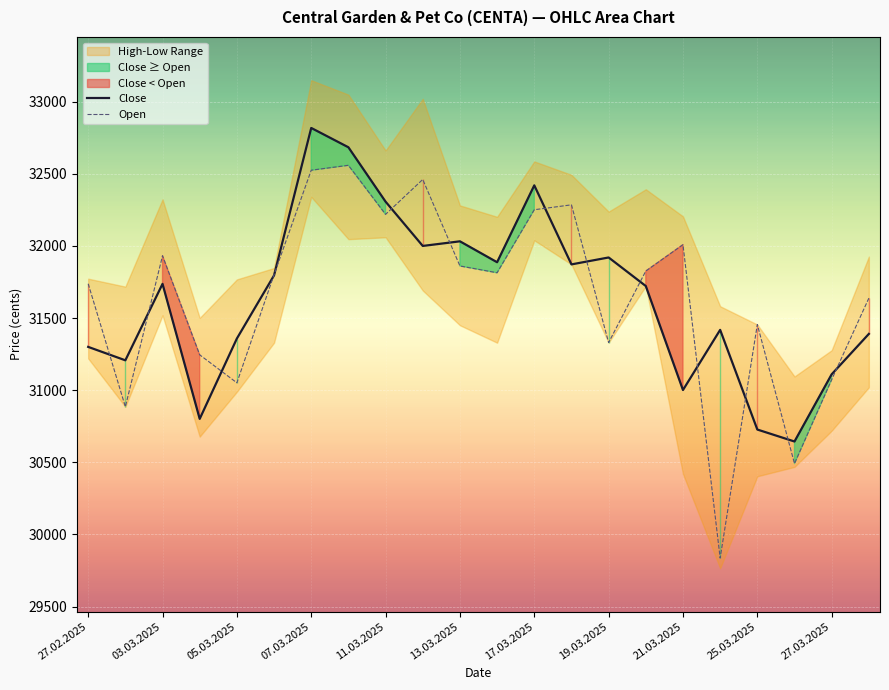

How many interior local peaks does the Open series have?

6